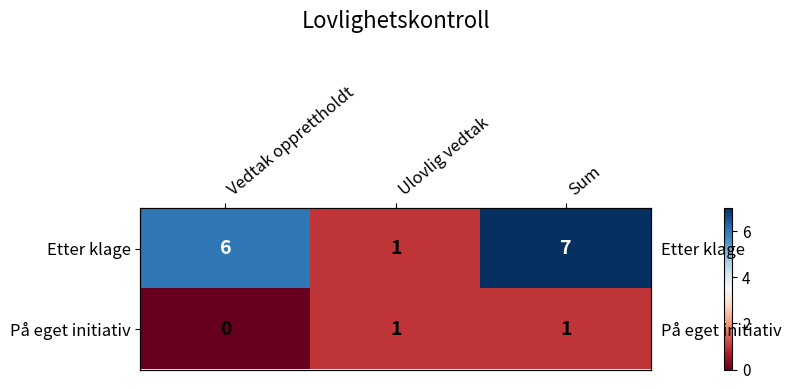

List the series in order of their peak value, lowest first.

På eget initiativ, Etter klage